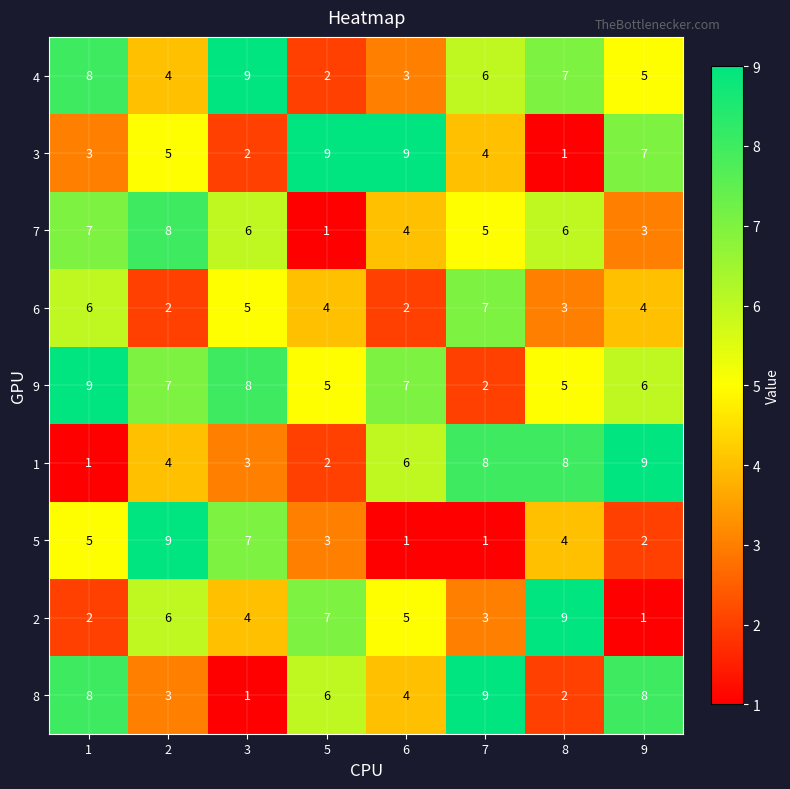

What is the maximum value shown in the chart?

9